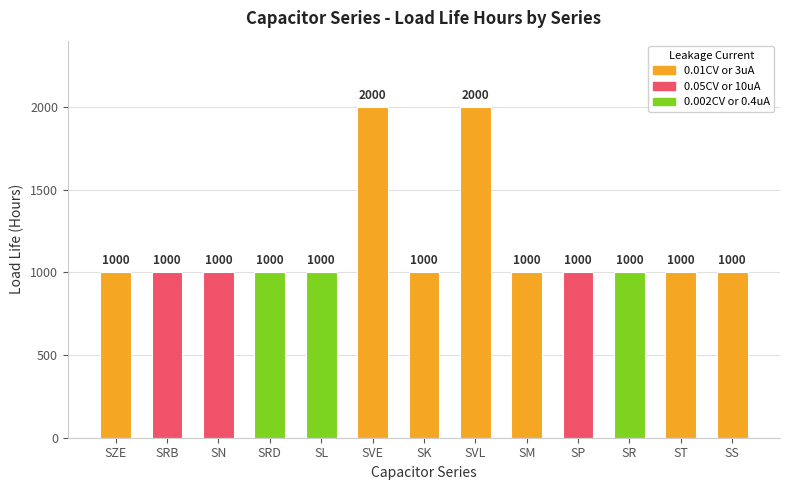

Reading left to right, what are all the values shown in this chart?

SZE=1000	SRB=1000	SN=1000	SRD=1000	SL=1000	SVE=2000	SK=1000	SVL=2000	SM=1000	SP=1000	SR=1000	ST=1000	SS=1000